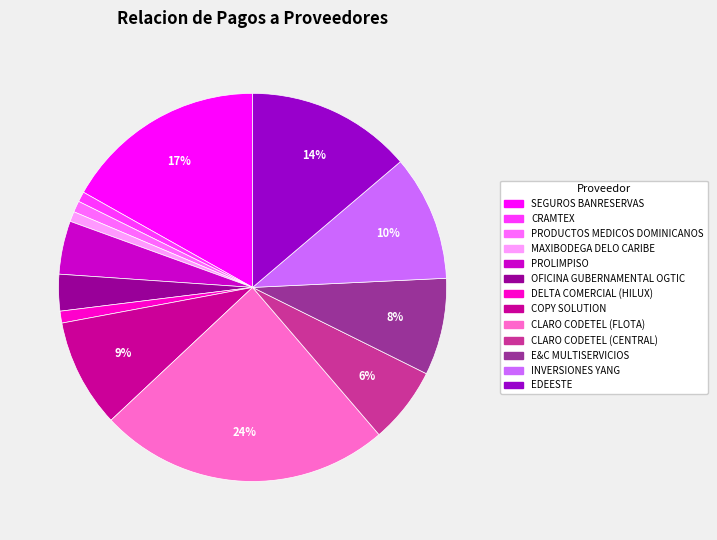

Which has a higher value, OFICINA GUBERNAMENTAL OGTIC or MAXIBODEGA DELO CARIBE?

OFICINA GUBERNAMENTAL OGTIC